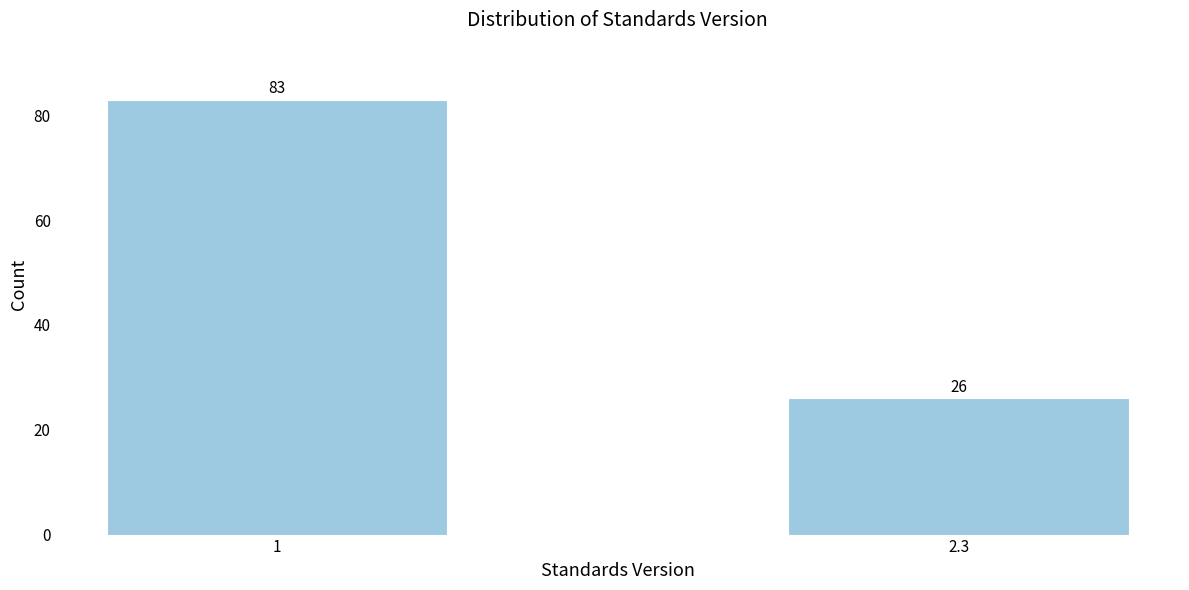

Reading left to right, extract all data points from this chart.

83	26